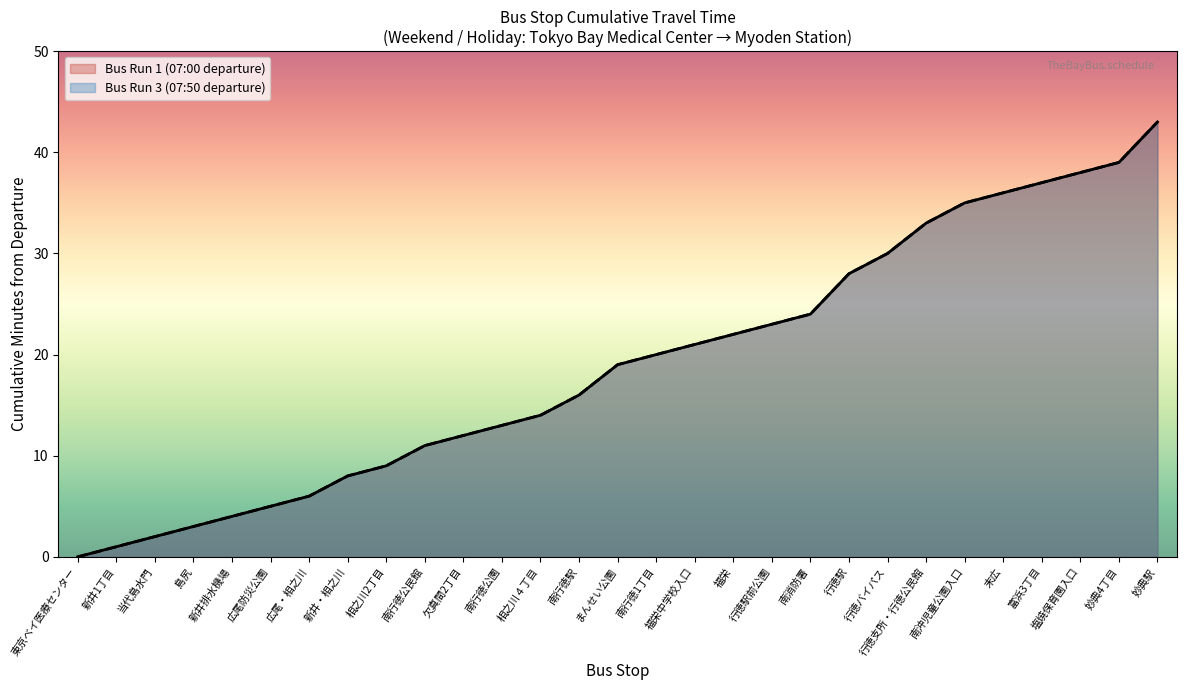

How many values in the Minutes from Start (Bus 1) series exceed 19?

14